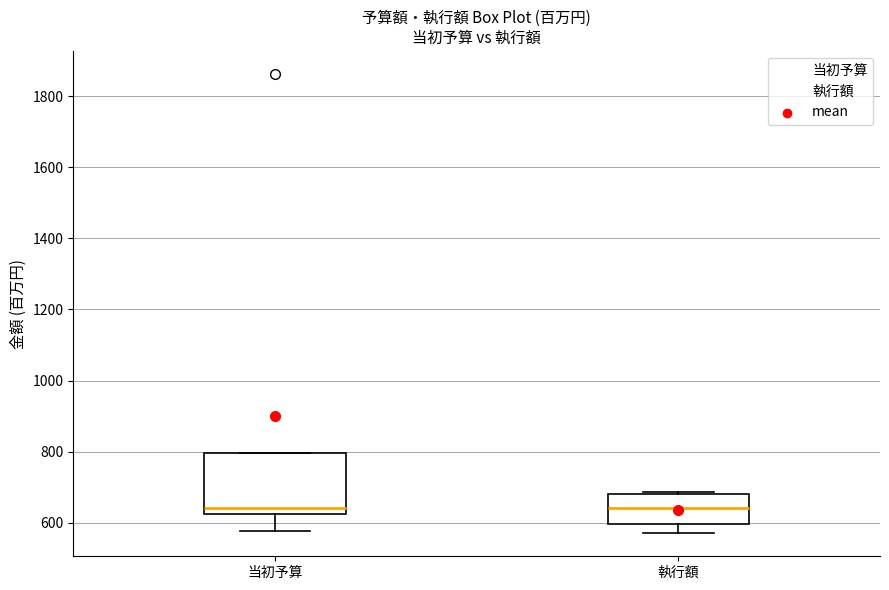

Where is the upper edge of the box for 執行額 on the y-axis? The values are not printed on the chart, so give them approximately, as read against the axis.

680